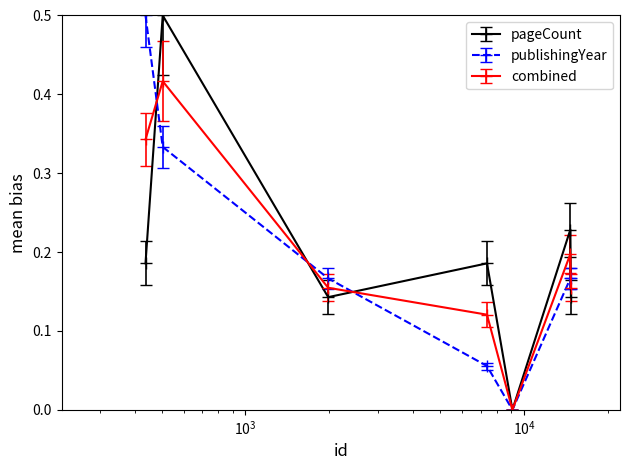

What is the maximum value for publishingYear?

0.5